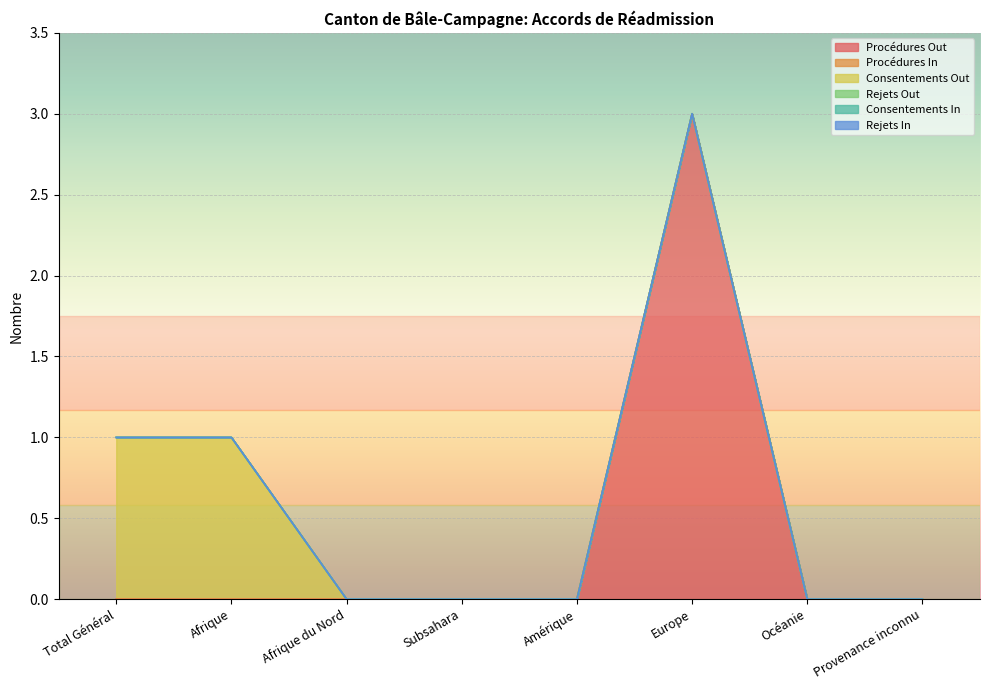

Reading right to left, what are all the values shown in this chart?

Procédures Out: Provenance inconnu=0	Océanie=0	Europe=3	Amérique=0	Subsahara=0	Afrique du Nord=0	Afrique=0	Total Général=0
Procédures In: Provenance inconnu=0	Océanie=0	Europe=0	Amérique=0	Subsahara=0	Afrique du Nord=0	Afrique=0	Total Général=0
Consentements Out: Provenance inconnu=0	Océanie=0	Europe=0	Amérique=0	Subsahara=0	Afrique du Nord=0	Afrique=1	Total Général=1
Rejets Out: Provenance inconnu=0	Océanie=0	Europe=0	Amérique=0	Subsahara=0	Afrique du Nord=0	Afrique=0	Total Général=0
Consentements In: Provenance inconnu=0	Océanie=0	Europe=0	Amérique=0	Subsahara=0	Afrique du Nord=0	Afrique=0	Total Général=0
Rejets In: Provenance inconnu=0	Océanie=0	Europe=0	Amérique=0	Subsahara=0	Afrique du Nord=0	Afrique=0	Total Général=0